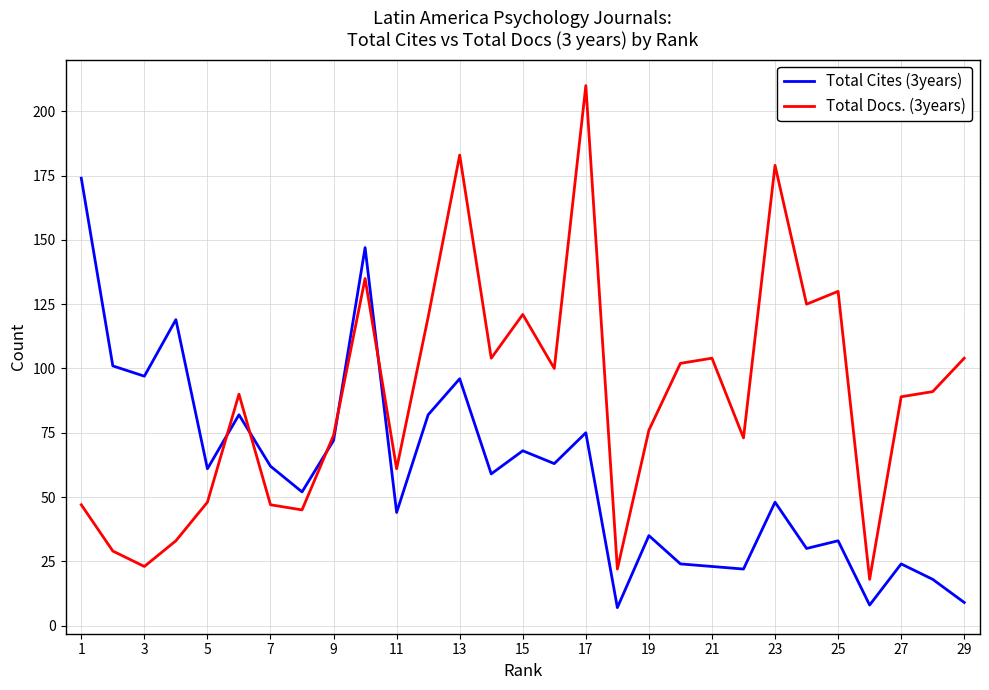

How many times do Total Cites (3years) and Total Docs. (3years) cross each other?

5